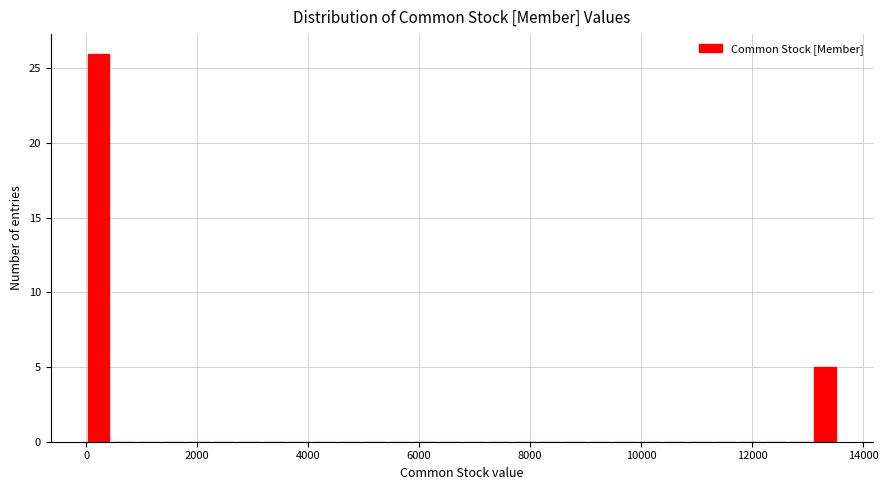

Around what value on the x-axis is the tallest bar? Give the approximate position of its centre, as read against the axis.

200